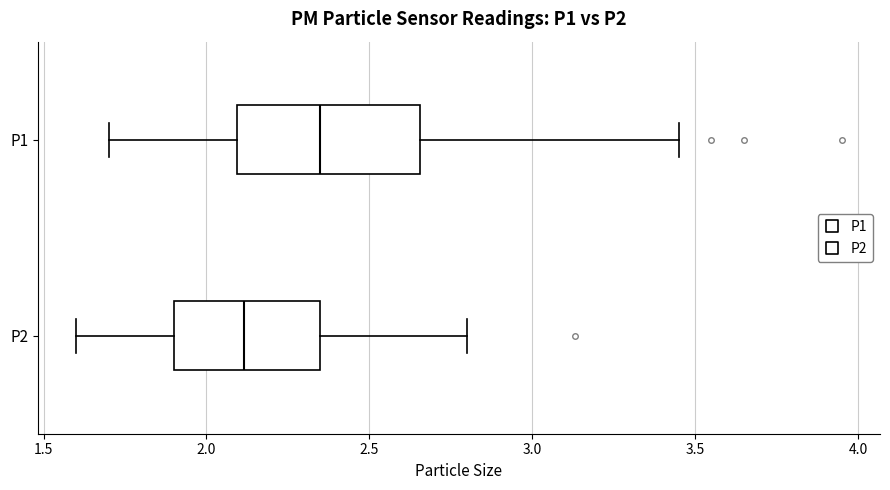

Which box has the furthest to the right median line?

P1